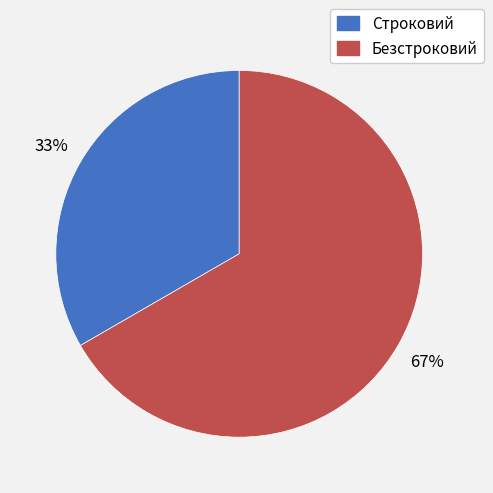

What is the smallest slice in the pie chart?

Строковий